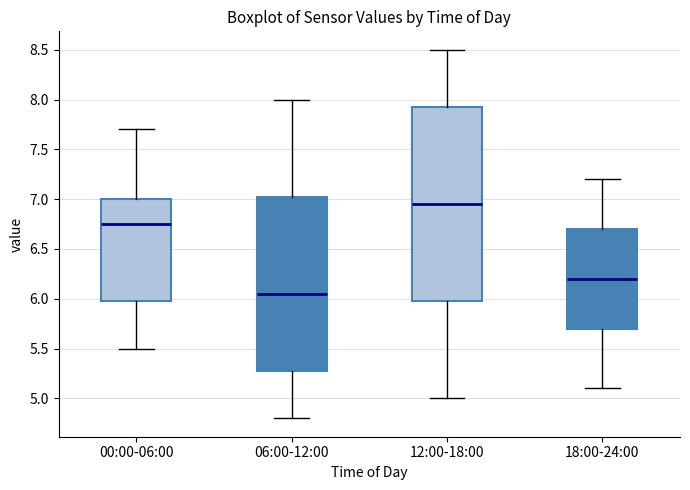

Where is the lower edge of the box for 06:00-12:00 on the y-axis? The values are not printed on the chart, so give them approximately, as read against the axis.

5.30